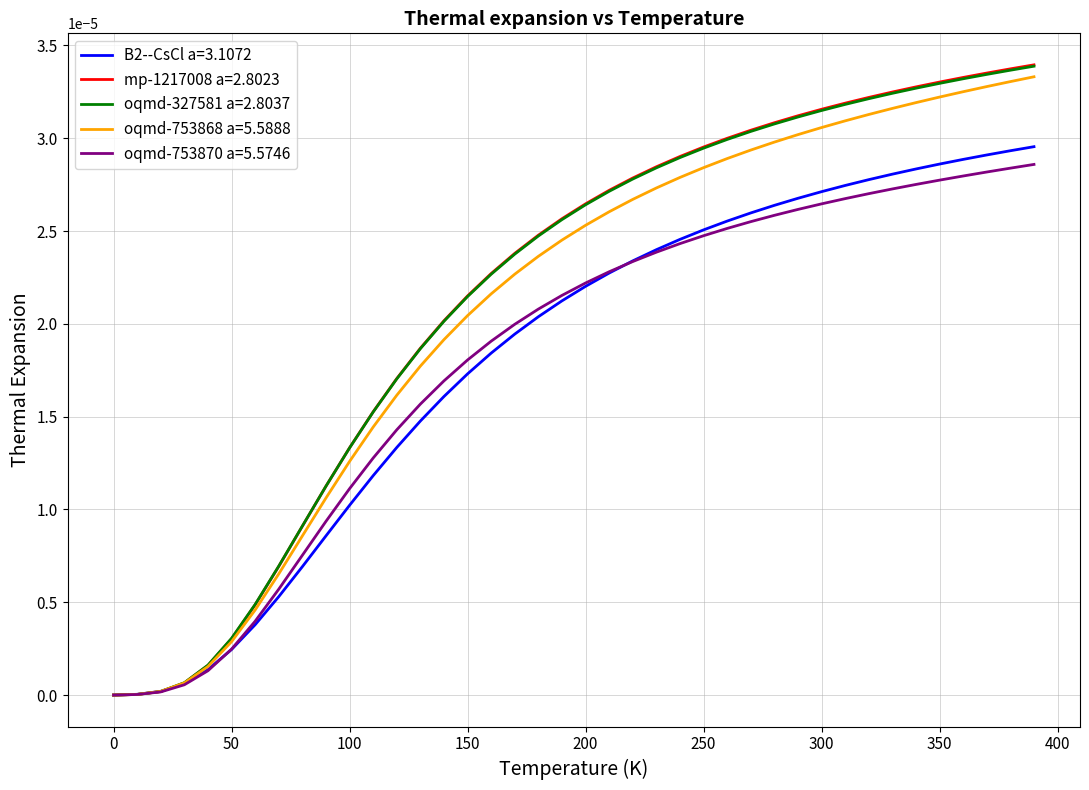

Which series has the widest spread of values?

mp-1217008 a=2.8023